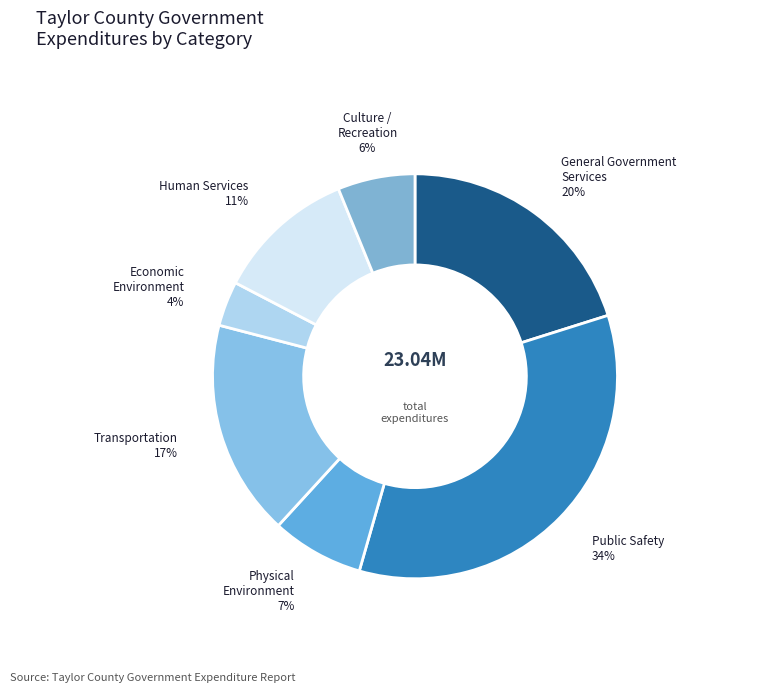

Count the number of slices in the pie.

7